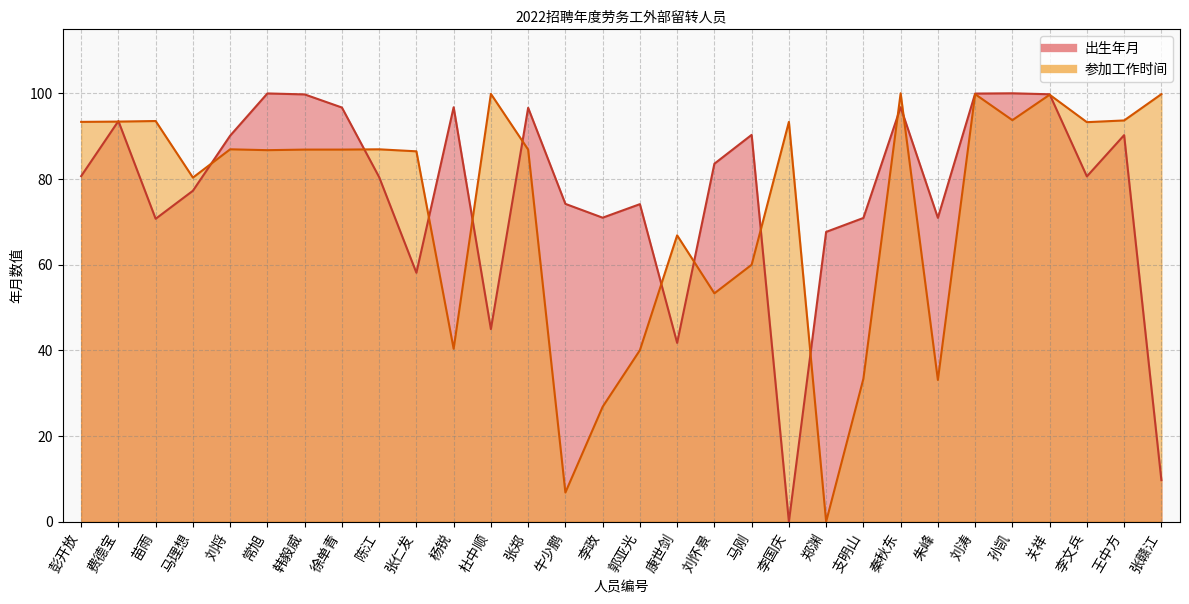

Reading left to right, extract all data points from this chart.

出生年月: 80.7	93.5	70.7	77.2	90.1	100.0	99.7	96.7	80.4	58.1	96.7	45.0	96.6	74.2	71.0	74.1	41.7	83.6	90.3	0.0	67.6	70.9	96.7	70.9	99.9	100.0	99.8	80.6	90.2	9.7
参加工作时间: 93.3	93.4	93.5	80.3	86.9	86.7	86.9	86.9	86.9	86.5	40.4	99.9	86.9	6.8	26.8	40.0	66.8	53.3	60.0	93.3	0.0	33.4	100.0	33.1	99.8	93.7	99.7	93.3	93.7	99.8